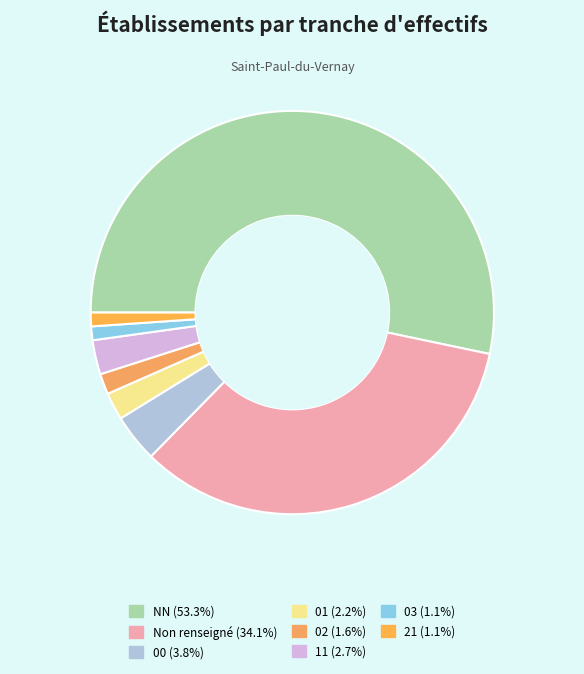

Which category has the smallest portion of the pie?

03